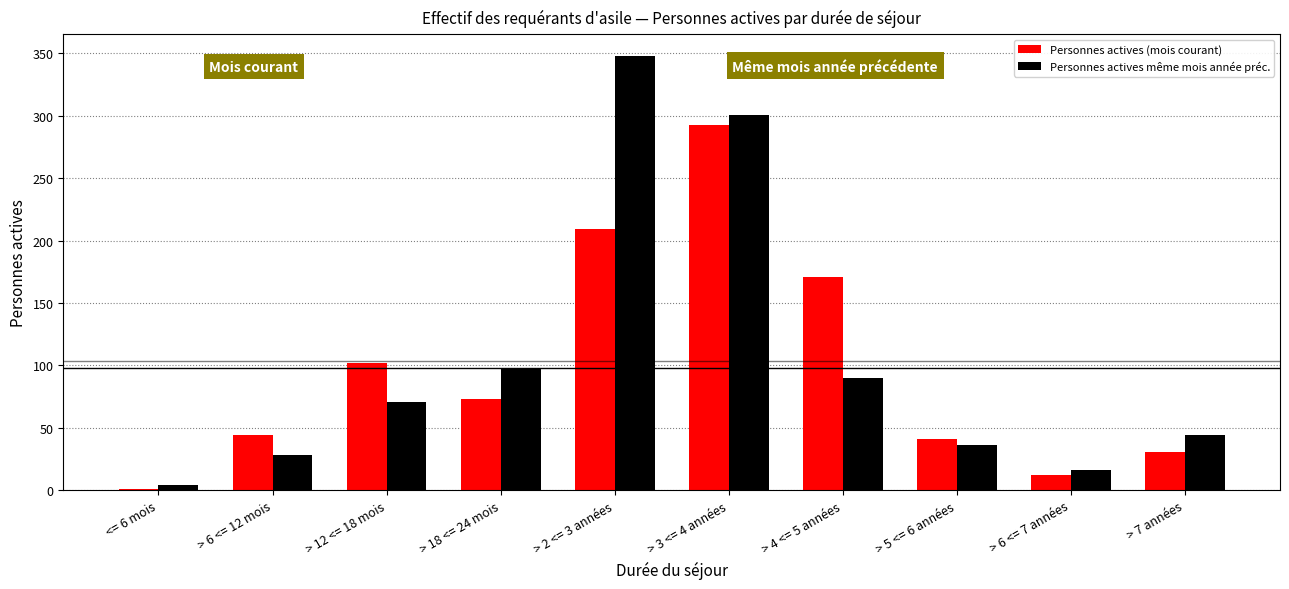

Between > 18 <= 24 mois and > 4 <= 5 années, which series saw the biggest shift?

Personnes actives (mois courant)